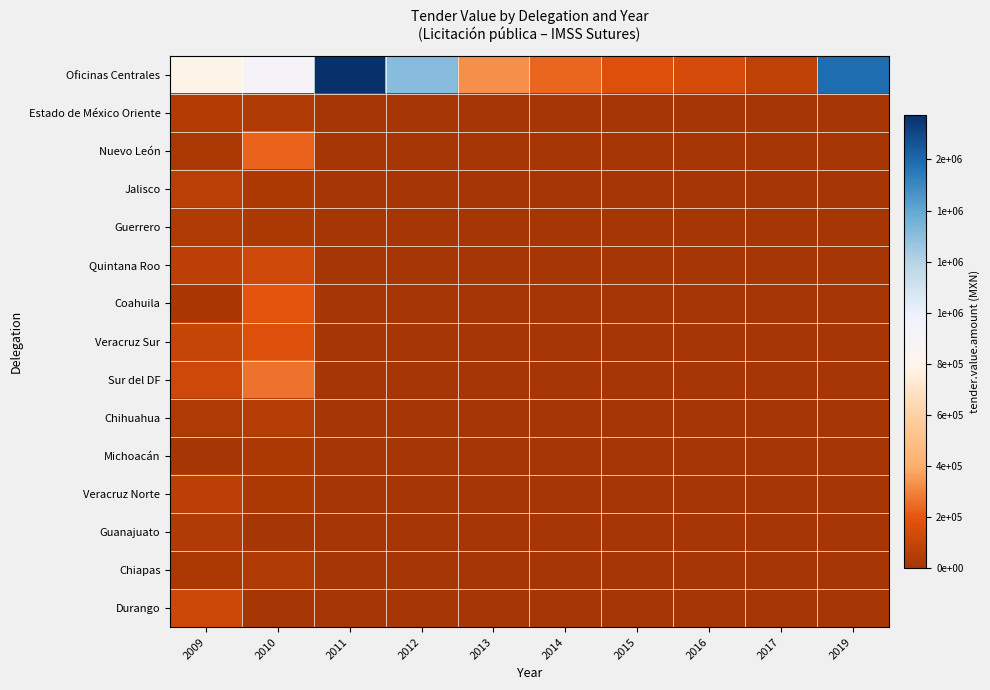

Rank the series at 2011 from highest to lowest value.

Oficinas Centrales, Estado de México Oriente, Nuevo León, Jalisco, Guerrero, Quintana Roo, Coahuila, Veracruz Sur, Sur del DF, Chihuahua, Michoacán, Veracruz Norte, Guanajuato, Chiapas, Durango